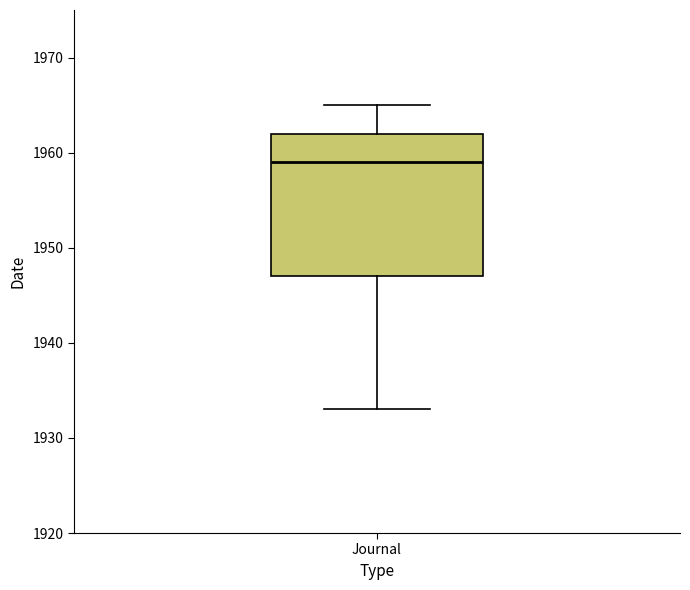

Where does the upper whisker of the box for Journal end on the y-axis? The values are not printed on the chart, so give them approximately, as read against the axis.

1965